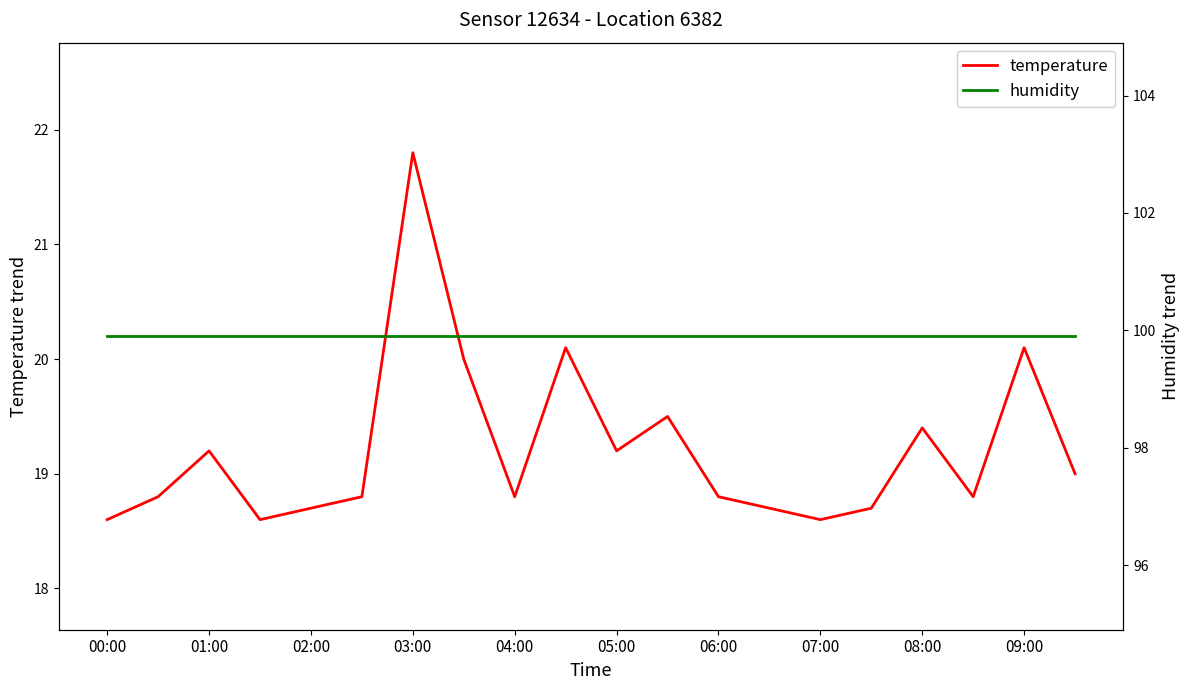

Reading left to right, what are all the values shown in this chart?

temperature: 18.6	18.8	19.2	18.6	18.7	18.8	21.8	20.0	18.8	20.1	19.2	19.5	18.8	18.7	18.6	18.7	19.4	18.8	20.1	19.0
humidity: 99.9	99.9	99.9	99.9	99.9	99.9	99.9	99.9	99.9	99.9	99.9	99.9	99.9	99.9	99.9	99.9	99.9	99.9	99.9	99.9